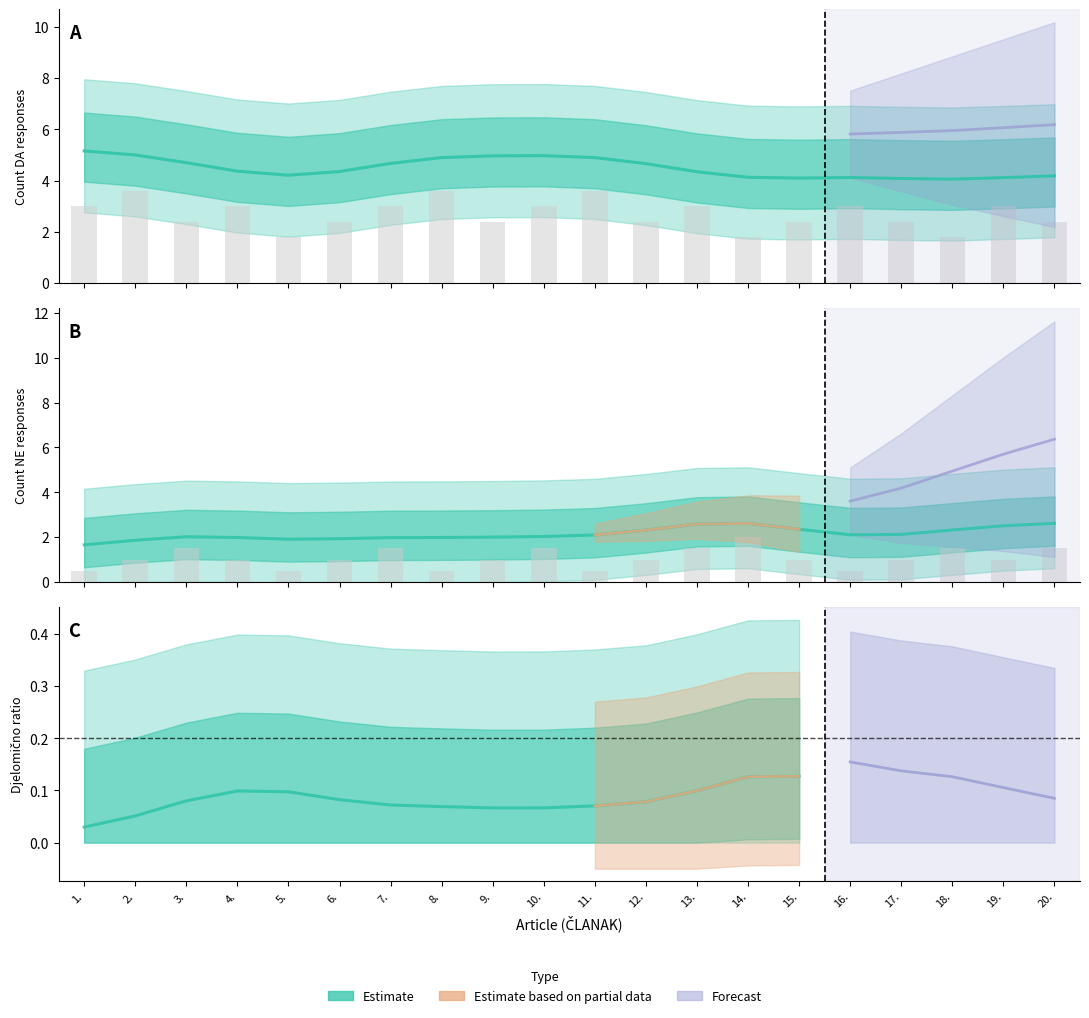

Is it true that DA equals 1.8 at 5.?

True